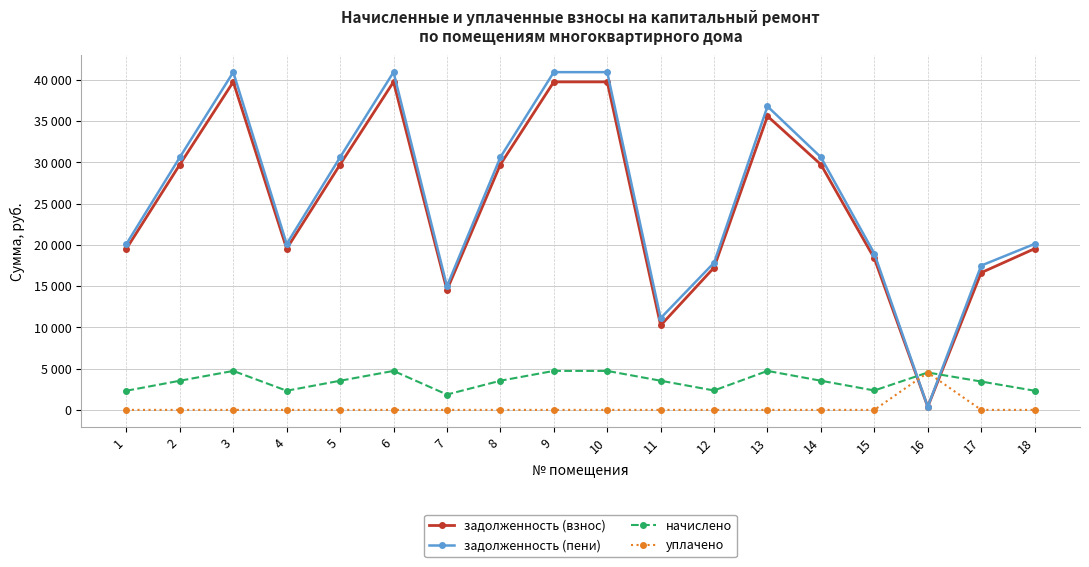

Is the value of уплачено at 16 greater than the value of задолженность (взнос) at 6?

No